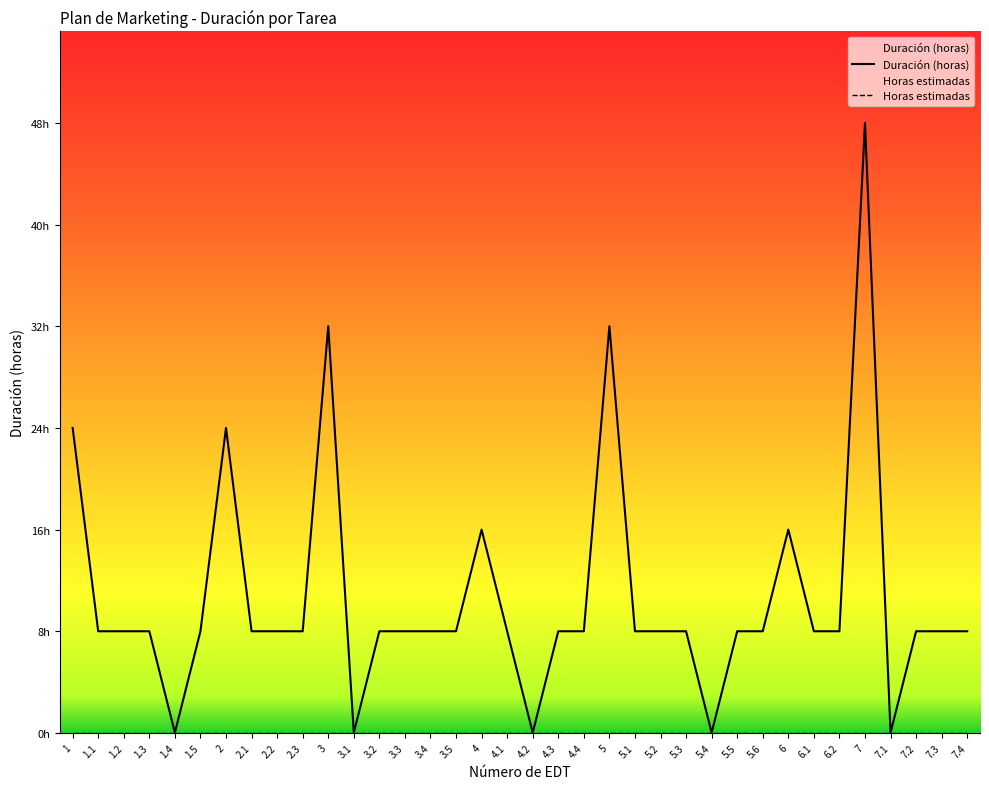

Reading left to right, list all the values displayed in this chart.

Duración (horas): 1=24.0	1.1=8.0	1.2=8.0	1.3=8.0	1.4=0.0	1.5=8.0	2=24.0	2.1=8.0	2.2=8.0	2.3=8.0	3=32.0	3.1=0.0	3.2=8.0	3.3=8.0	3.4=8.0	3.5=8.0	4=16.0	4.1=8.0	4.2=0.0	4.3=8.0	4.4=8.0	5=32.0	5.1=8.0	5.2=8.0	5.3=8.0	5.4=0.0	5.5=8.0	5.6=8.0	6=16.0	6.1=8.0	6.2=8.0	7=48.0	7.1=0.0	7.2=8.0	7.3=8.0	7.4=8.0
Horas estimadas: 1=0.0	1.1=0.0	1.2=0.0	1.3=0.0	1.4=0.0	1.5=0.0	2=0.0	2.1=0.0	2.2=0.0	2.3=0.0	3=0.0	3.1=0.0	3.2=0.0	3.3=0.0	3.4=0.0	3.5=0.0	4=0.0	4.1=0.0	4.2=0.0	4.3=0.0	4.4=0.0	5=0.0	5.1=0.0	5.2=0.0	5.3=0.0	5.4=0.0	5.5=0.0	5.6=0.0	6=0.0	6.1=0.0	6.2=0.0	7=0.0	7.1=0.0	7.2=0.0	7.3=0.0	7.4=0.0